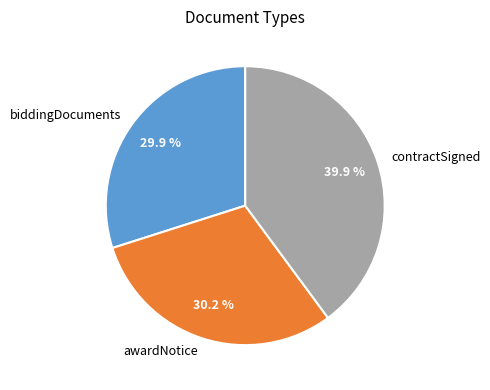

What is the ratio of the value at contractSigned to the value at awardNotice?

1.3